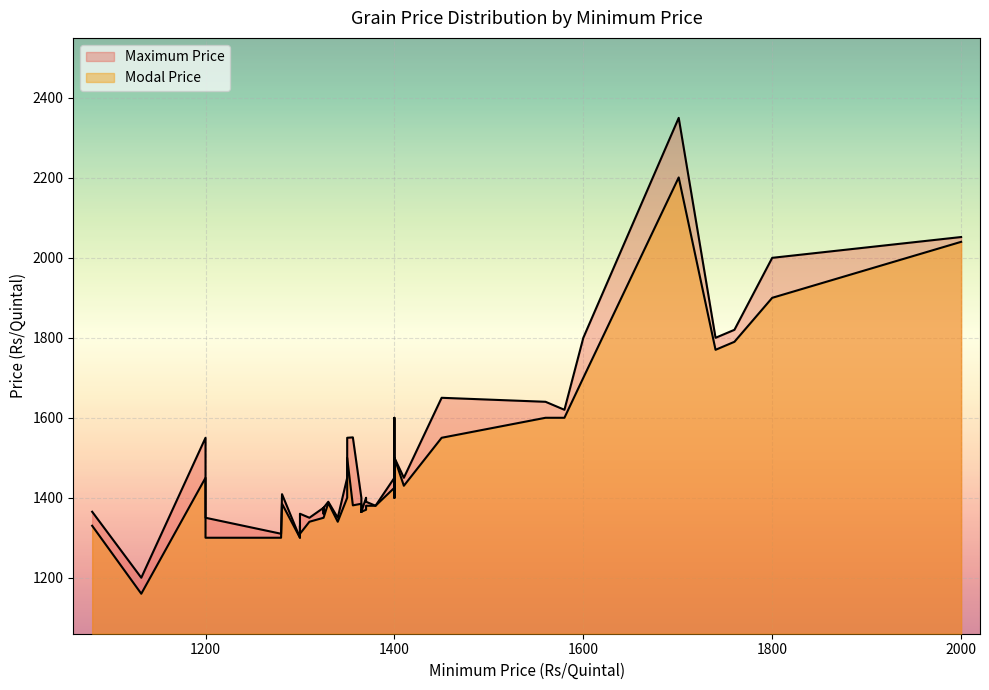

How many values in the Modal Price series exceed 1385?

19